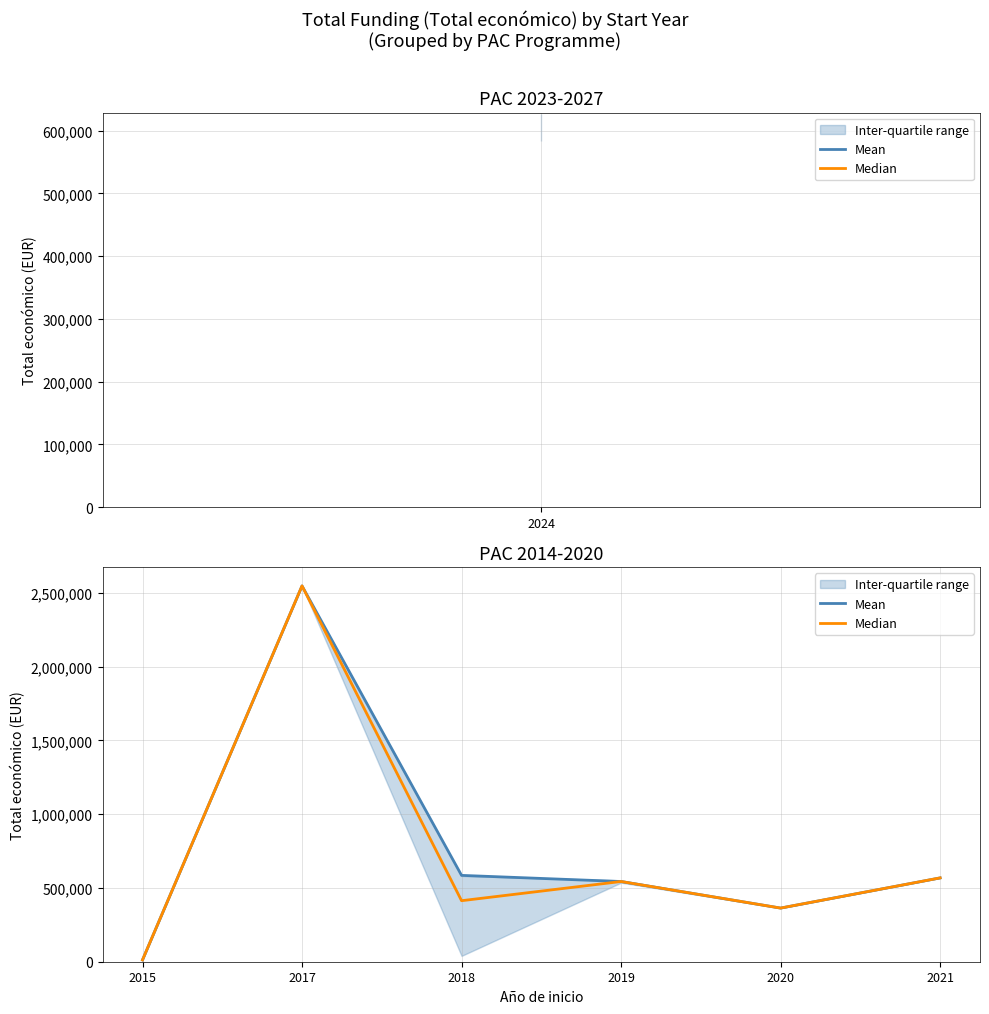

What is the difference between the second highest and second lowest values in the Median series?

204500.0